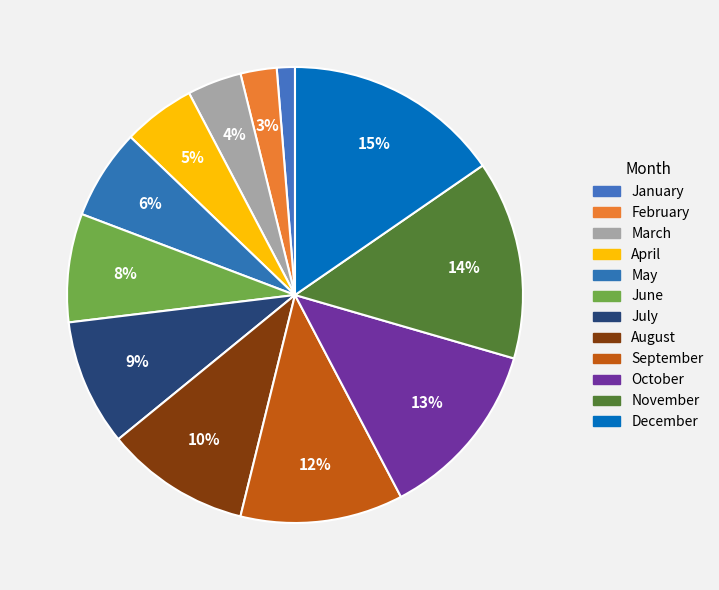

How many slices are in this pie chart?

12